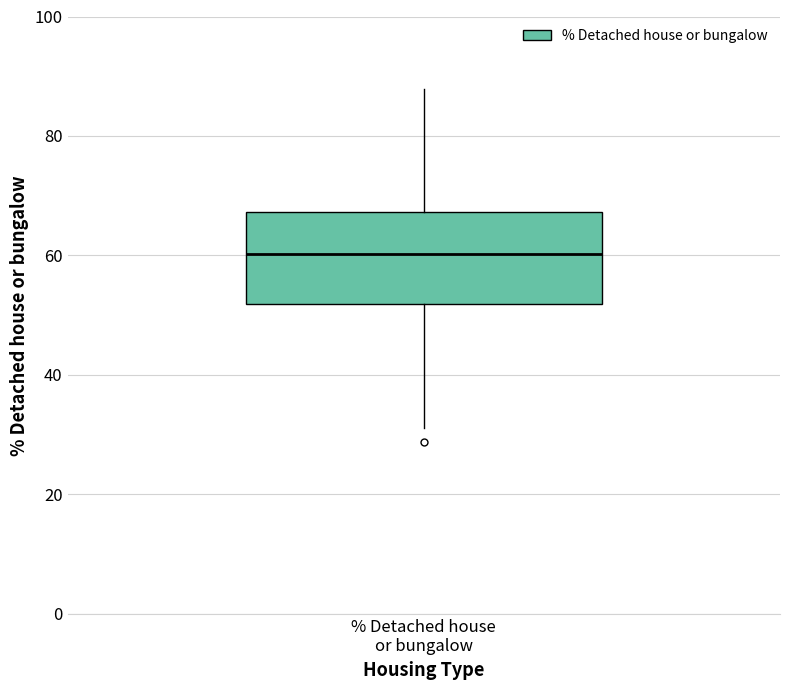

Transcribe this box plot: give where the median line is, the range the box spans, and where the two whiskers end, as read against the y-axis. The values are not printed on the chart, so give them approximately, as read against the axis.

median 60, box 52 to 68, whiskers 32 to 88